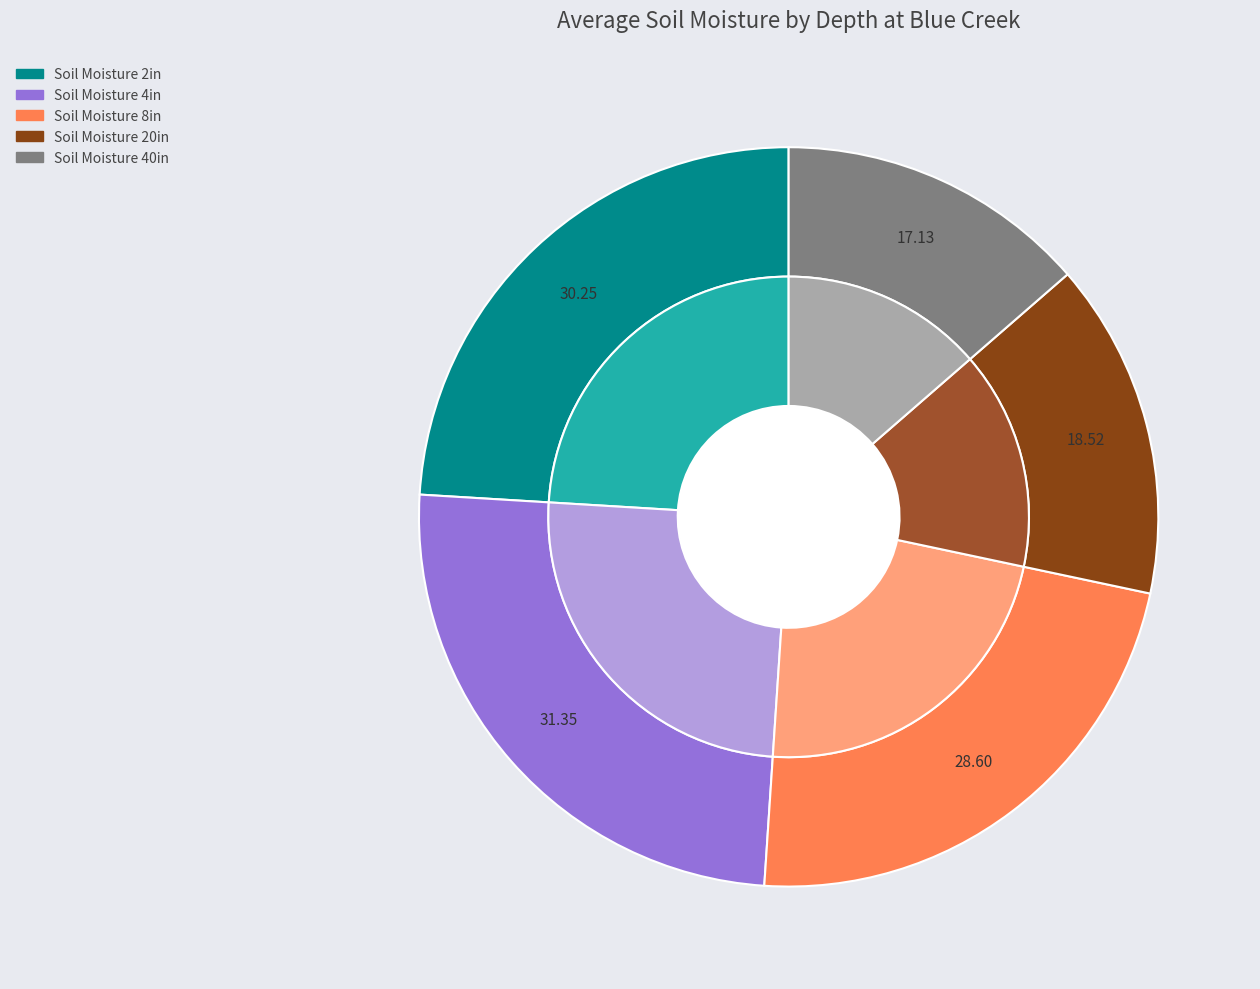

True or false: 26 accounts for 8% of the total.

False